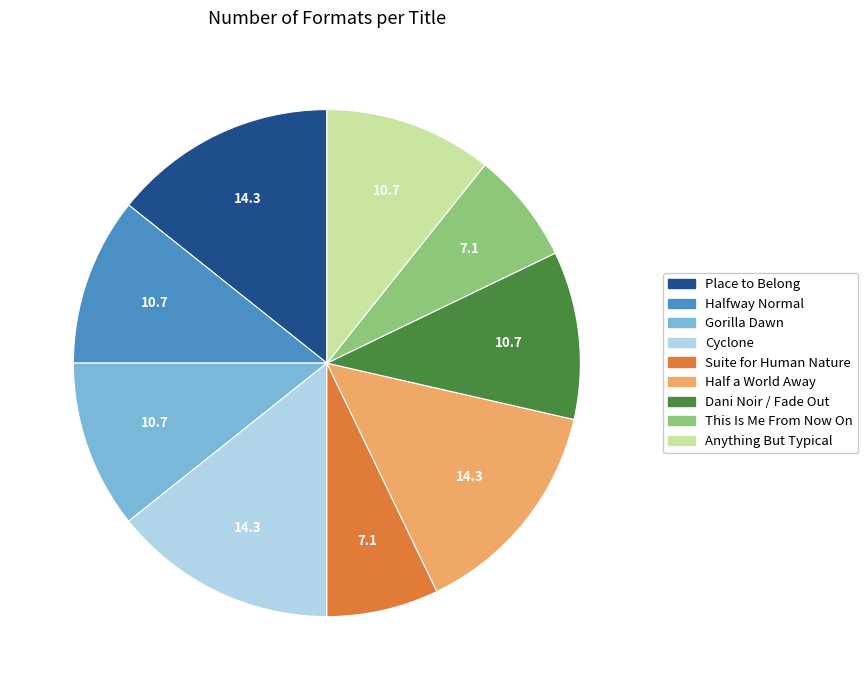

Does Cyclone account for over 50% of the chart?

No